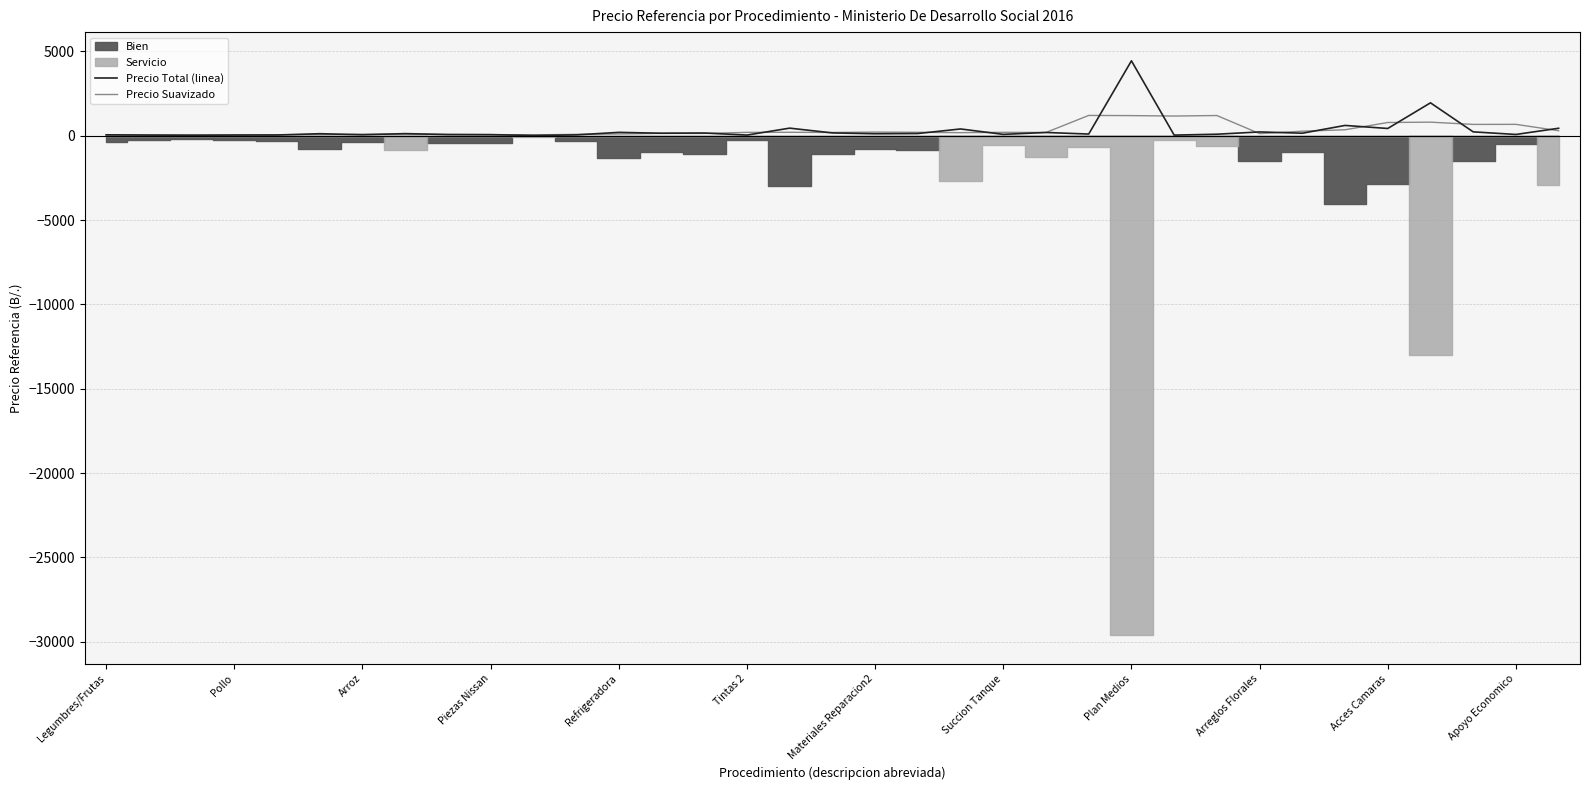

At which category does Precio Total (linea) reach its first local valley?

Arroz